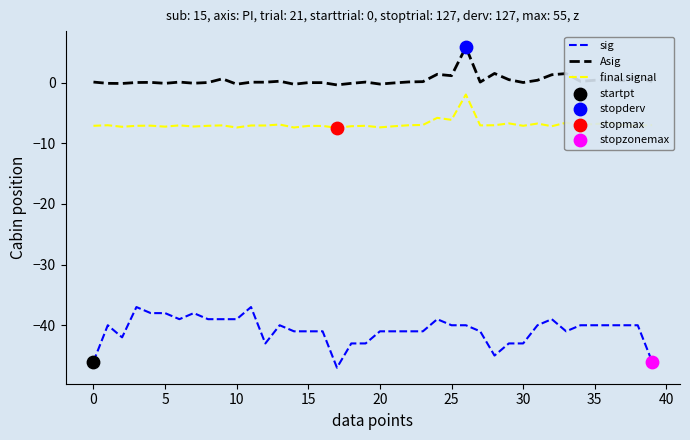

Which series has the largest range (max minus min)?

sig